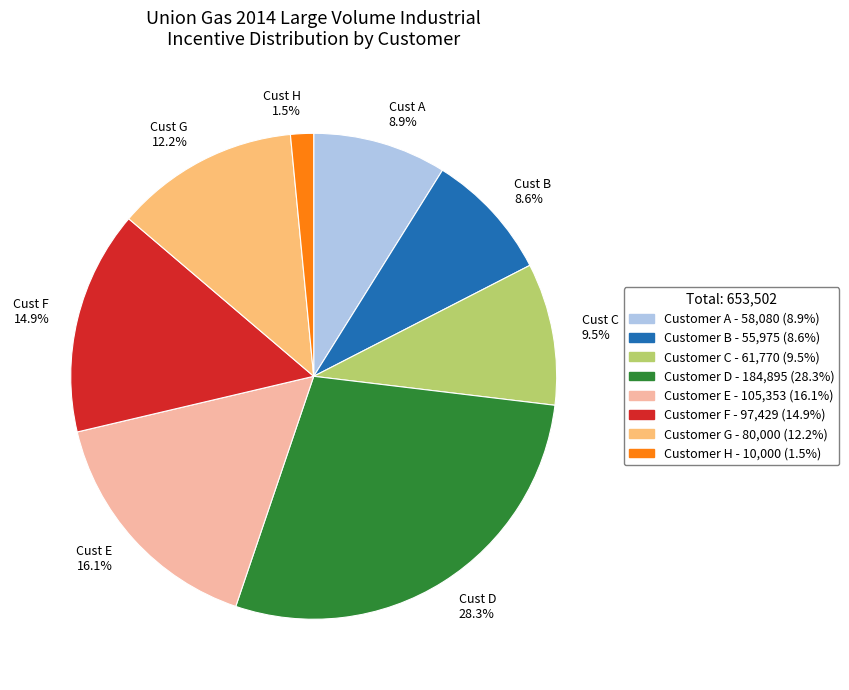

Which has a higher value, Customer H or Customer D?

Customer D